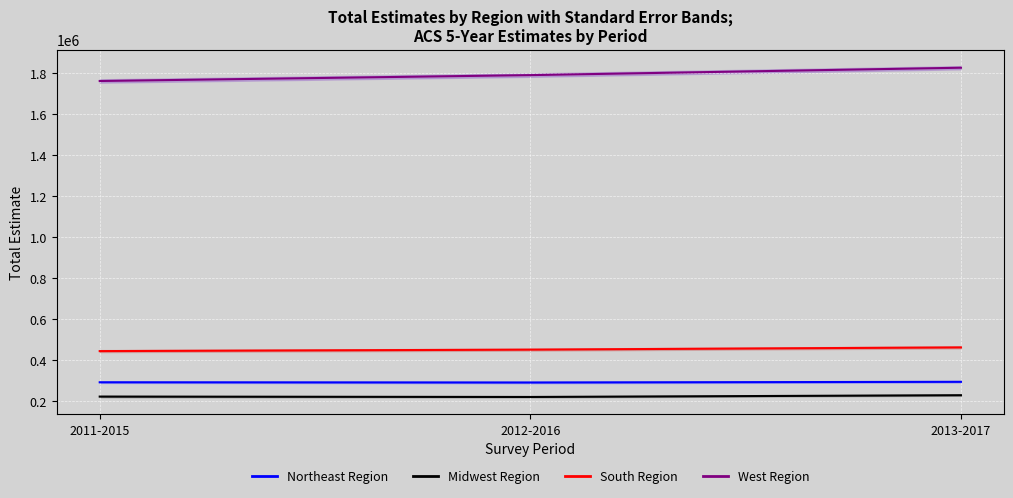

Reading left to right, list all the values displayed in this chart.

Northeast Region: 290988	289878	293251
Midwest Region: 221078	219241	227801
South Region: 443244	450398	461340
West Region: 1762534	1791294	1827399